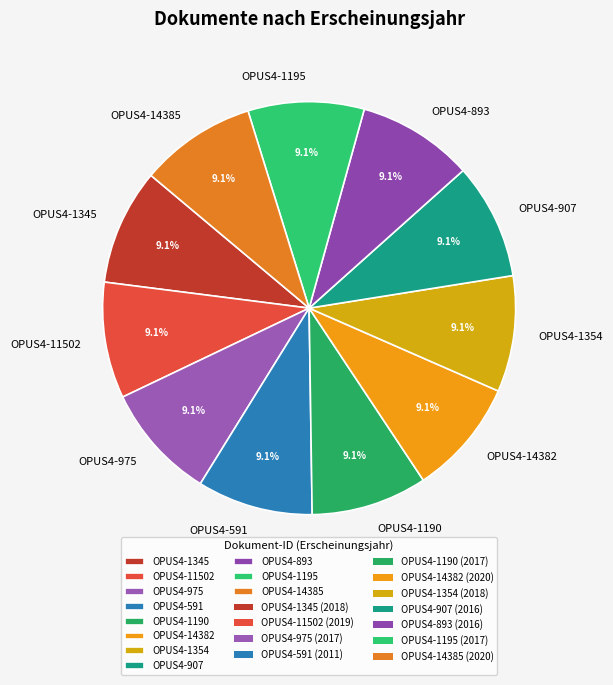

Combined, do OPUS4-14382 and OPUS4-14385 account for over 50%?

No